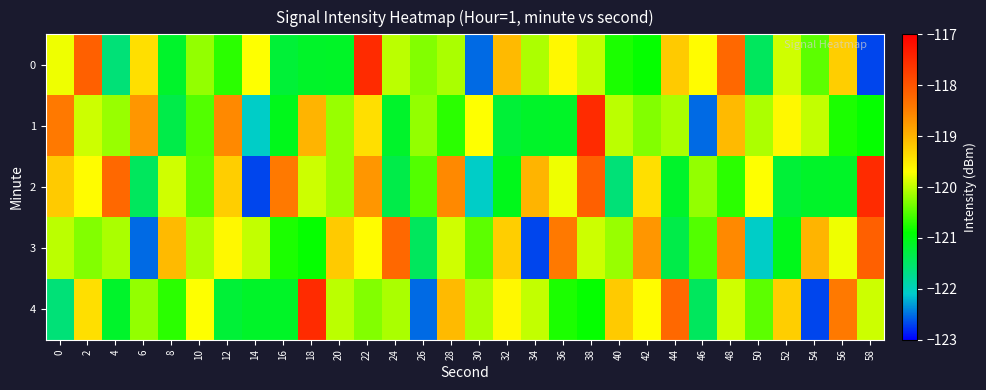

What is the total value across all series at 16?

-602.6